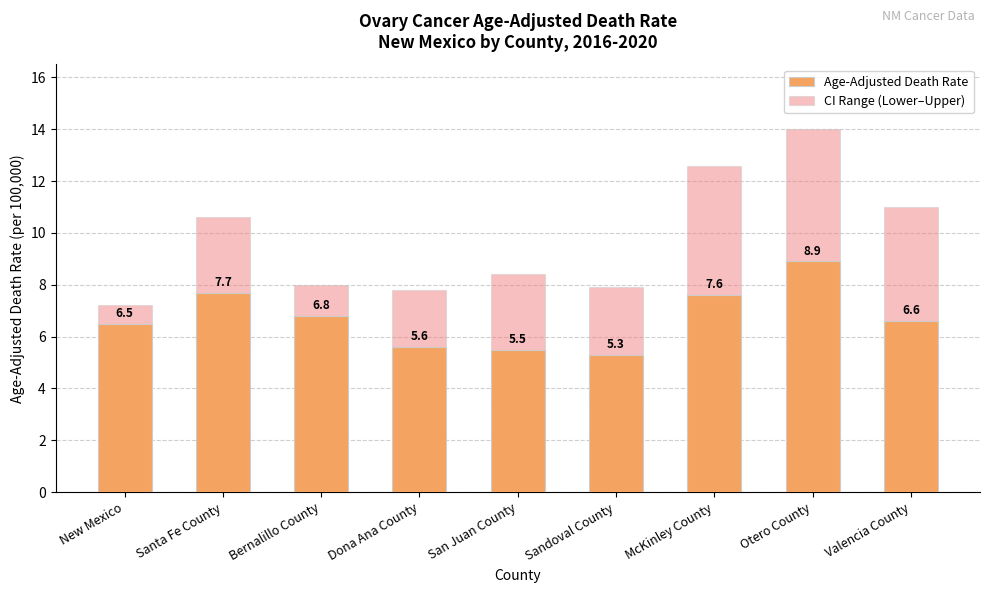

How many values in the Age-Adjusted Death Rate series exceed 6?

6